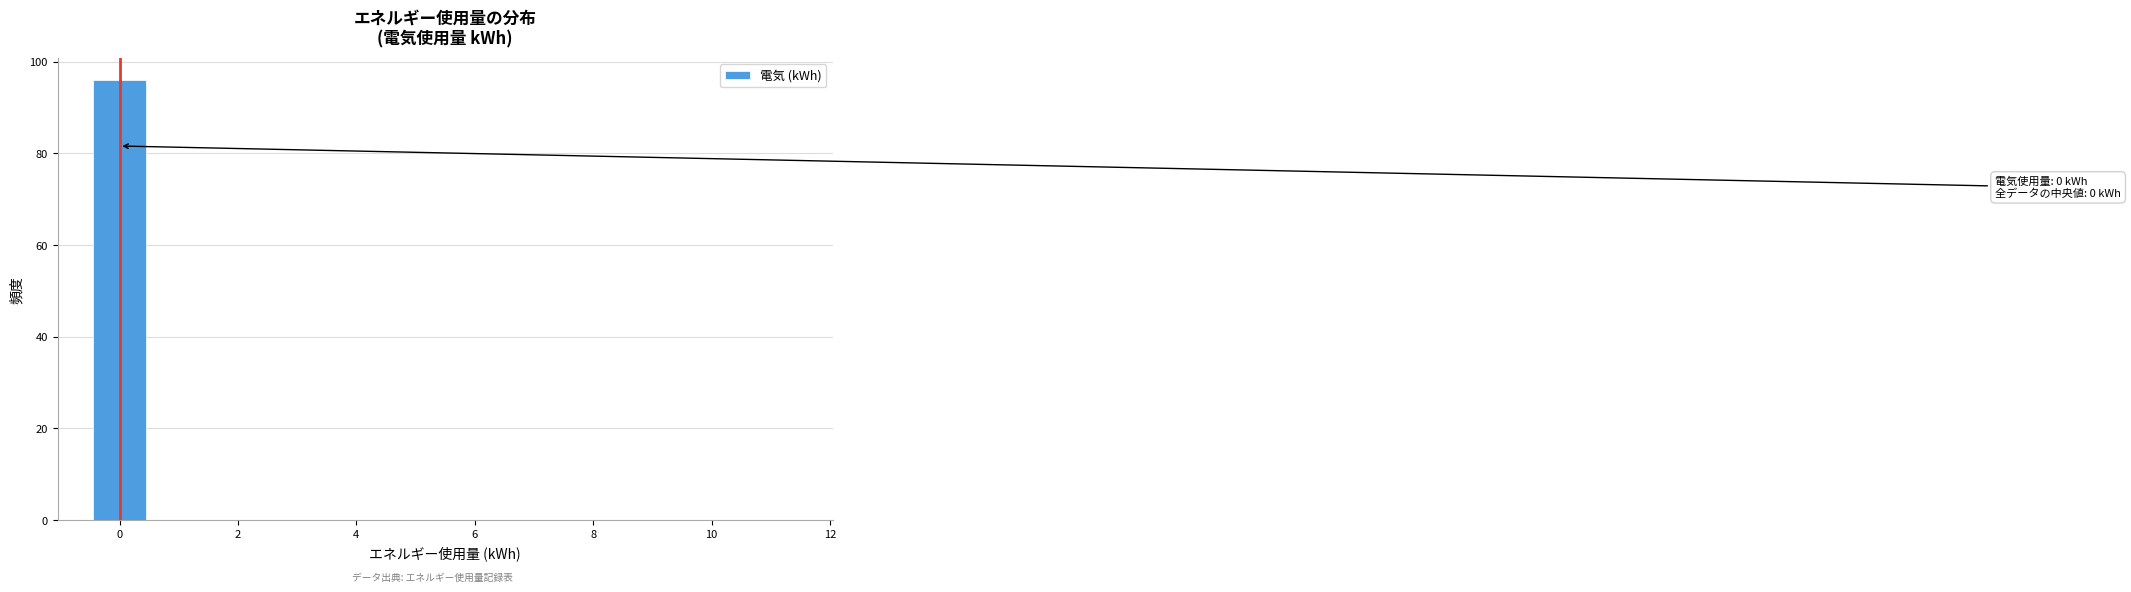

Over which range of the x-axis is the bar tallest?

-0.5 to 0.5